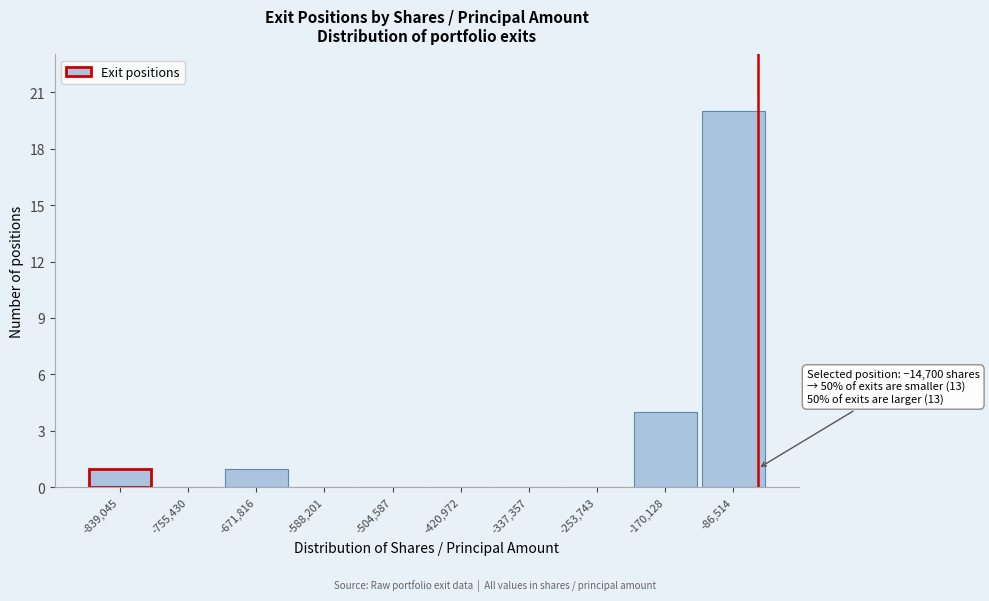

Reading left to right, transcribe all the data shown in this chart.

-839,045=1	-755,430=0	-671,816=1	-588,201=0	-504,587=0	-420,972=0	-337,357=0	-253,743=0	-170,128=4	-86,514=20